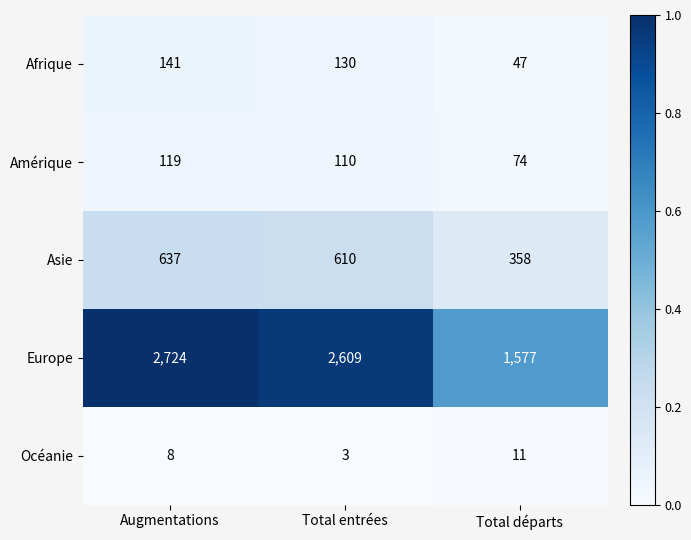

What is the difference between the maximum and second lowest values in the Océanie series?

3